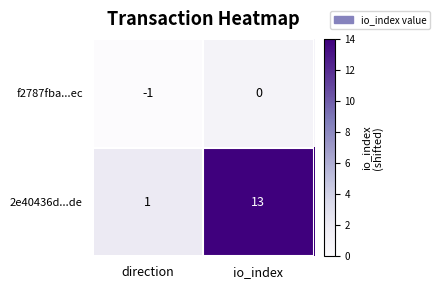

Which series has the largest range (max minus min)?

2e40436d...de